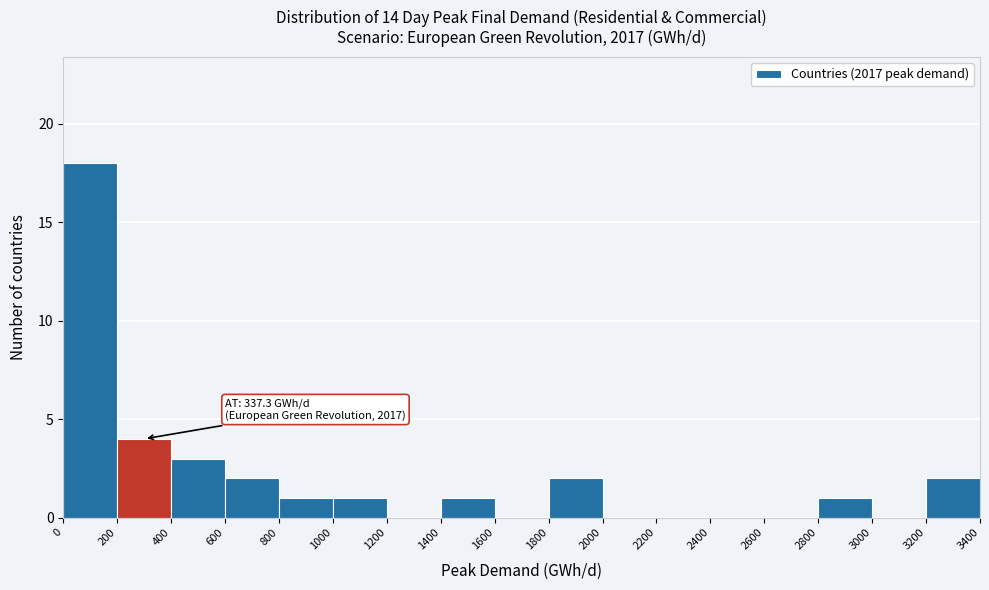

Which range on the x-axis has the tallest bar?

0 to 200